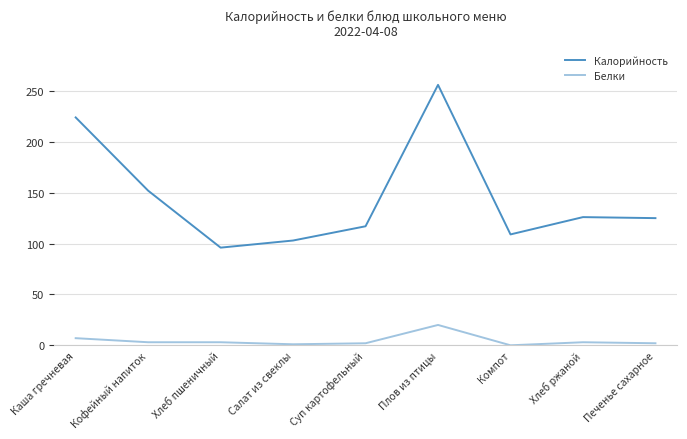

At which category is the sum across all series the highest?

Плов из птицы